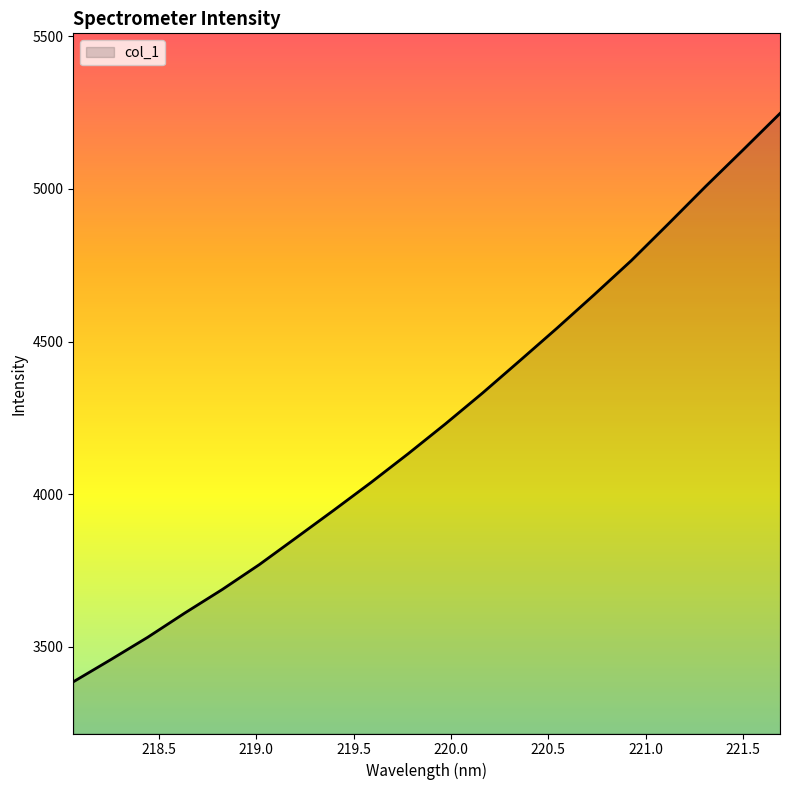

What is the minimum value shown in the chart?

3385.3